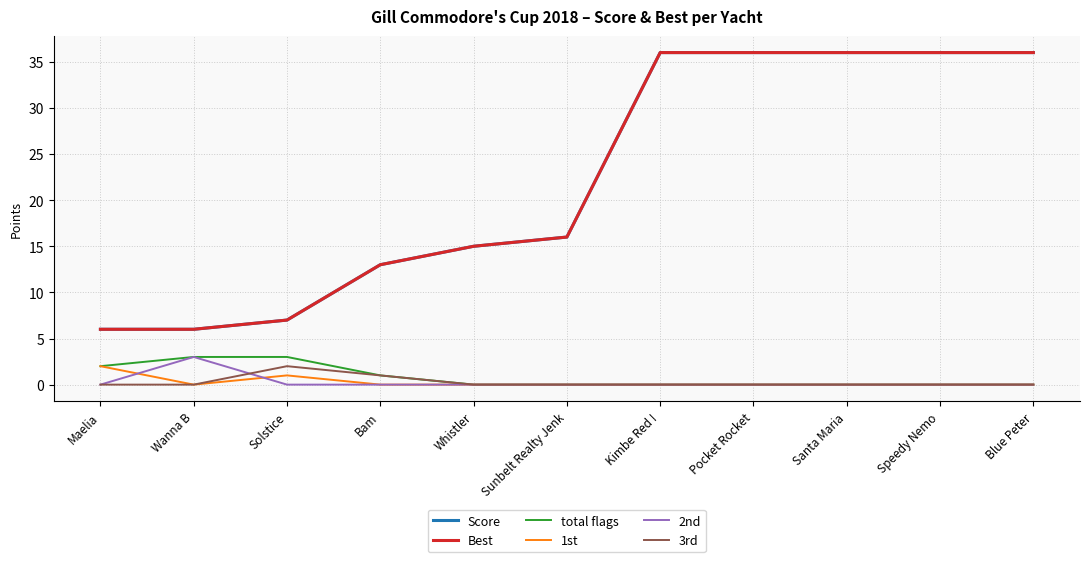

What is the average value of the Score series?

22